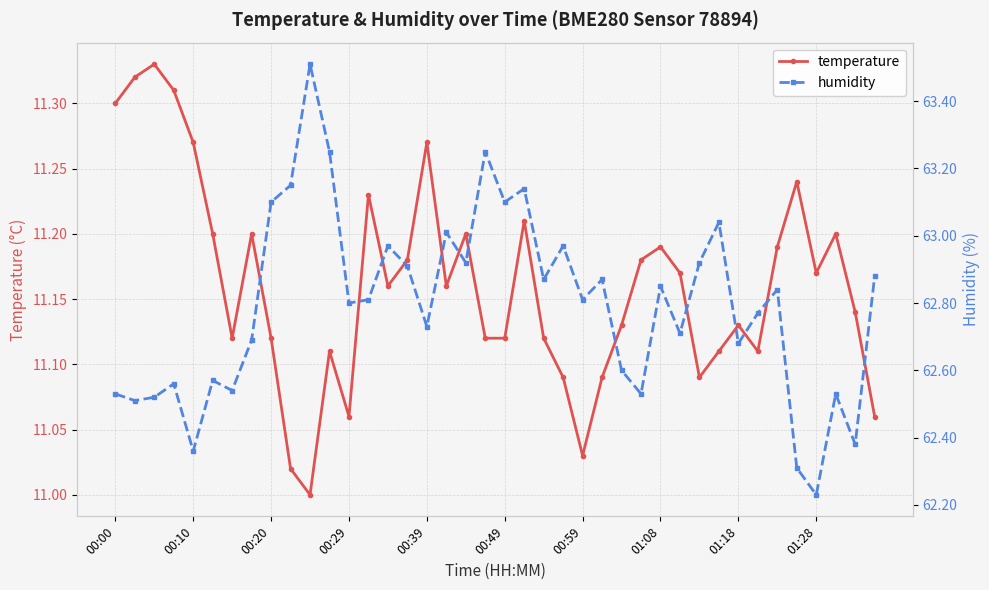

How many interior local peaks does the temperature series have?

11